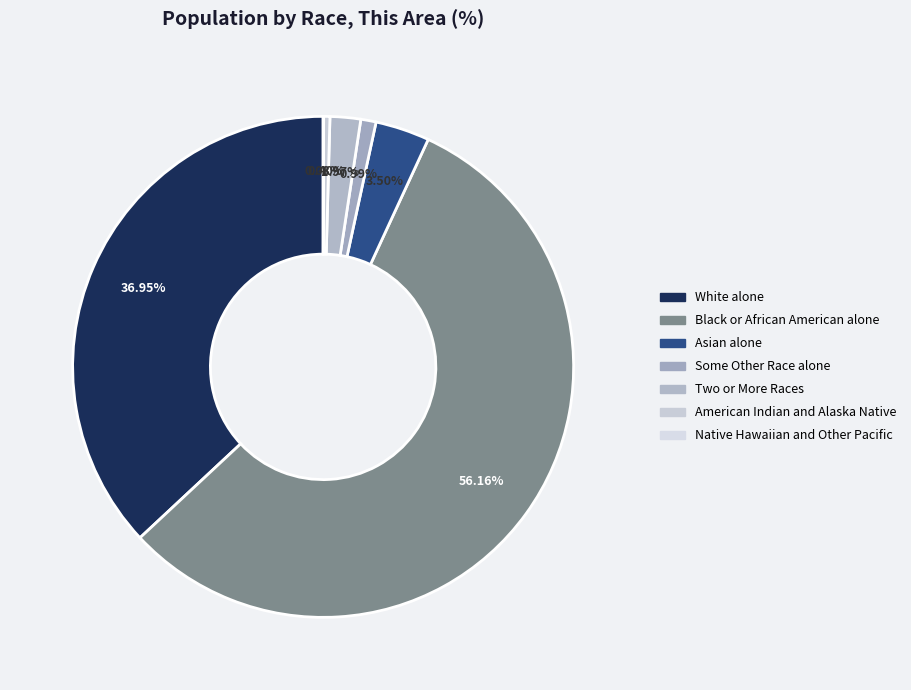

Between American Indian and Alaska Native and Some Other Race alone, which is larger?

Some Other Race alone